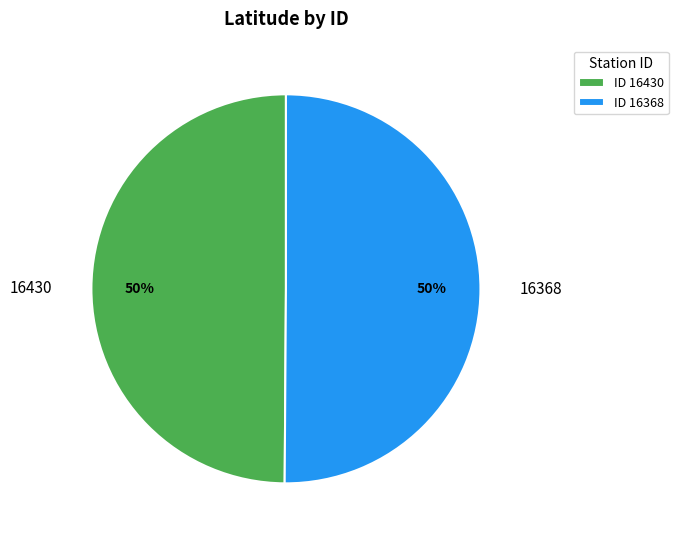

Is the sum of 16368 and 16430 greater than half?

Yes